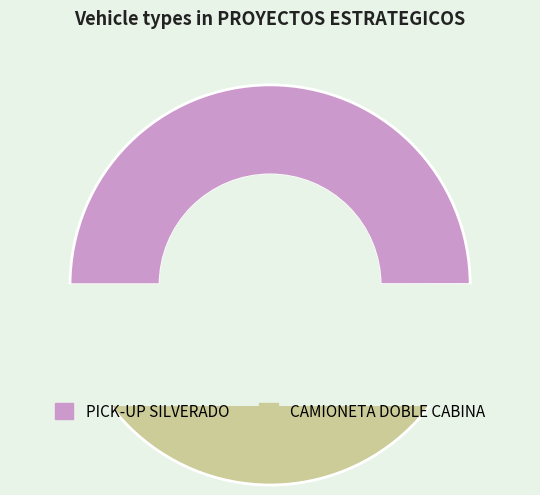

The CAMIONETA DOBLE CABINA slice represents 50% of the pie. True or false?

True